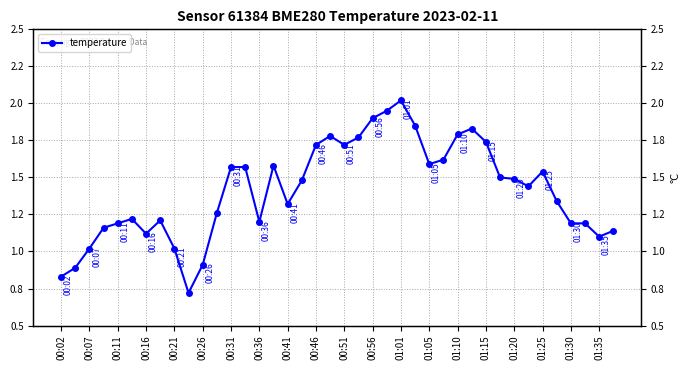

What is the value of the 27th point from the left?

1.6